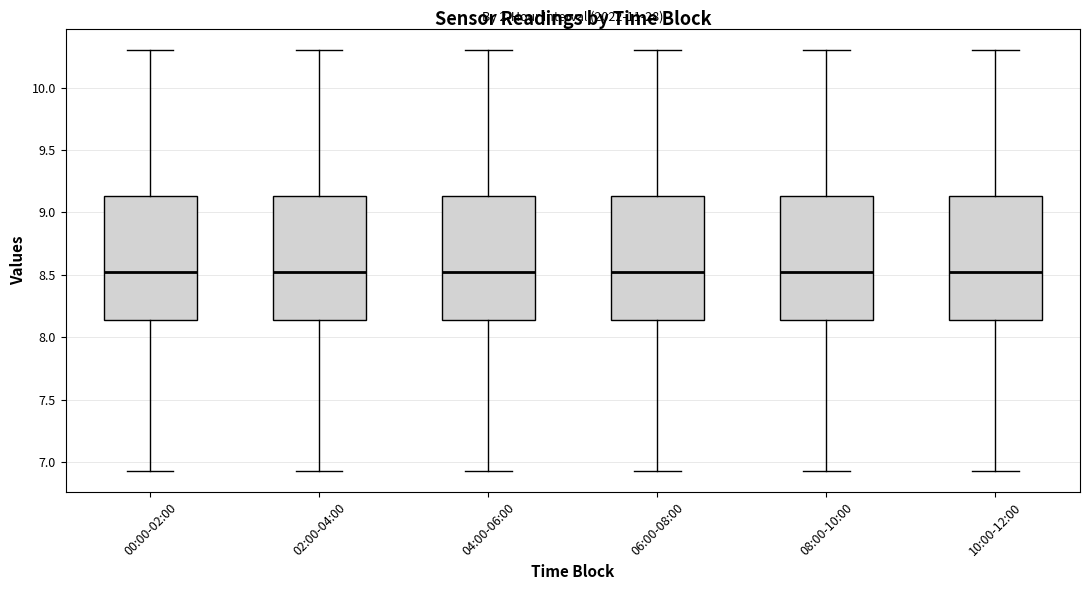

Where does the median line of the box for 04:00-06:00 sit on the y-axis? The values are not printed on the chart, so give them approximately, as read against the axis.

8.55